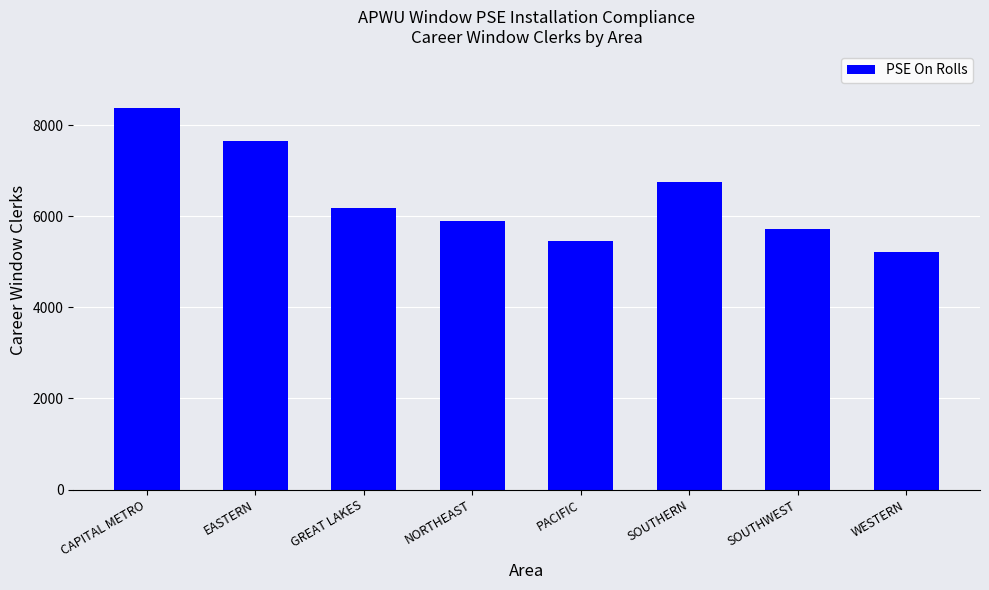

What is the sum of all values?

51258